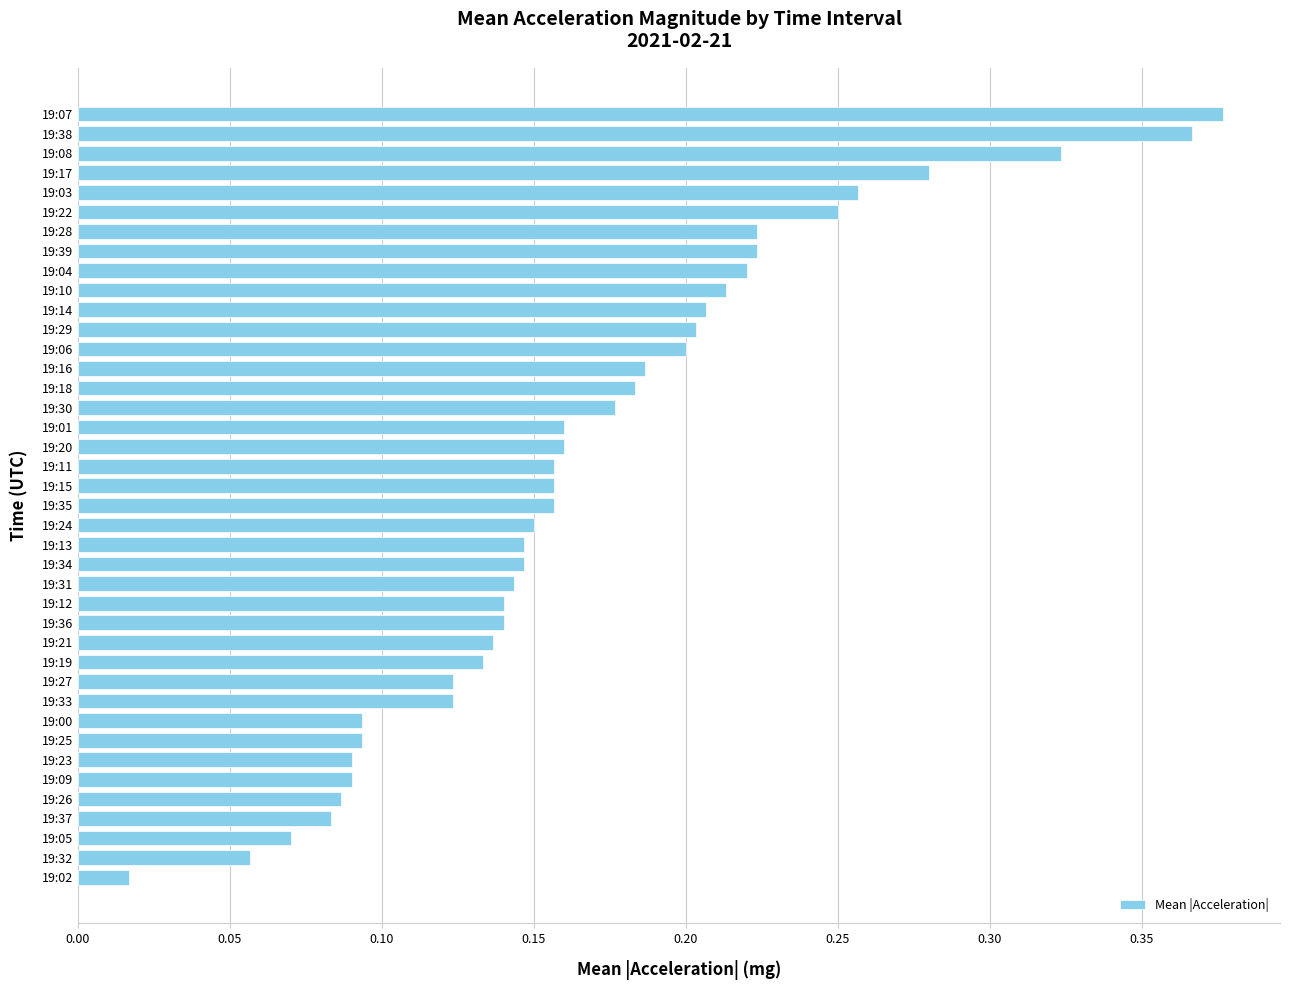

The value at 19:20 is 0.2. True or false?

True